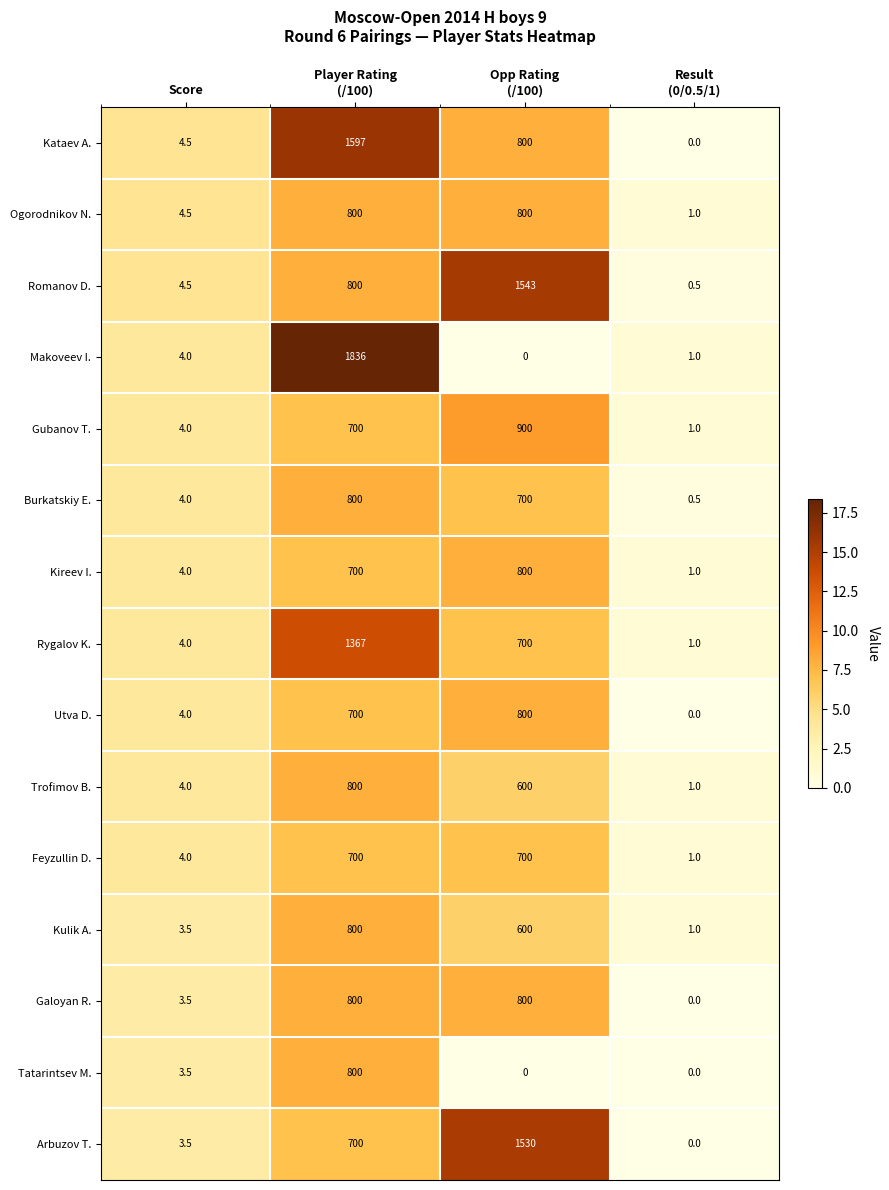

Which series has the largest total across all categories?

Kataev A.